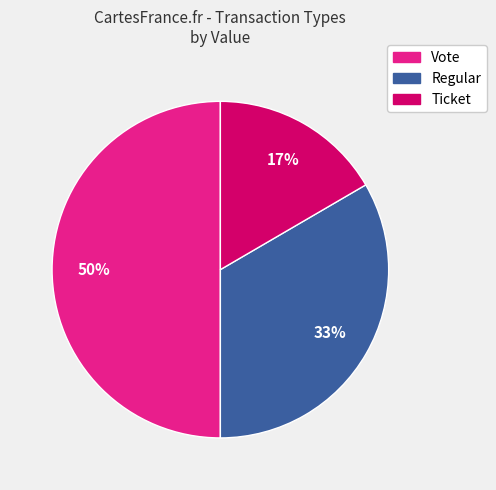

To the nearest percent, what is the average slice percentage?

33%